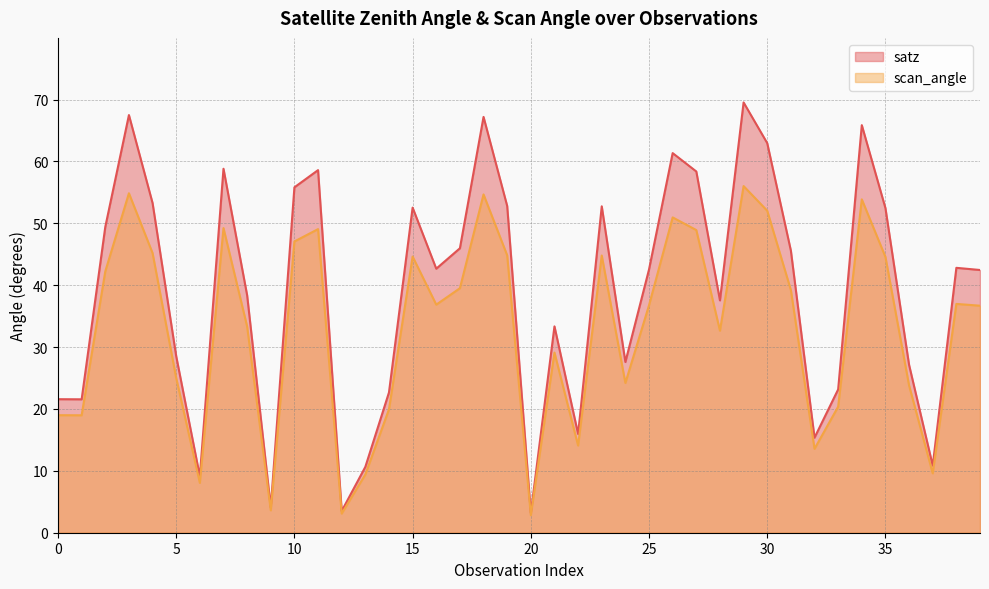

How many interior local peaks does the scan_angle series have?

11